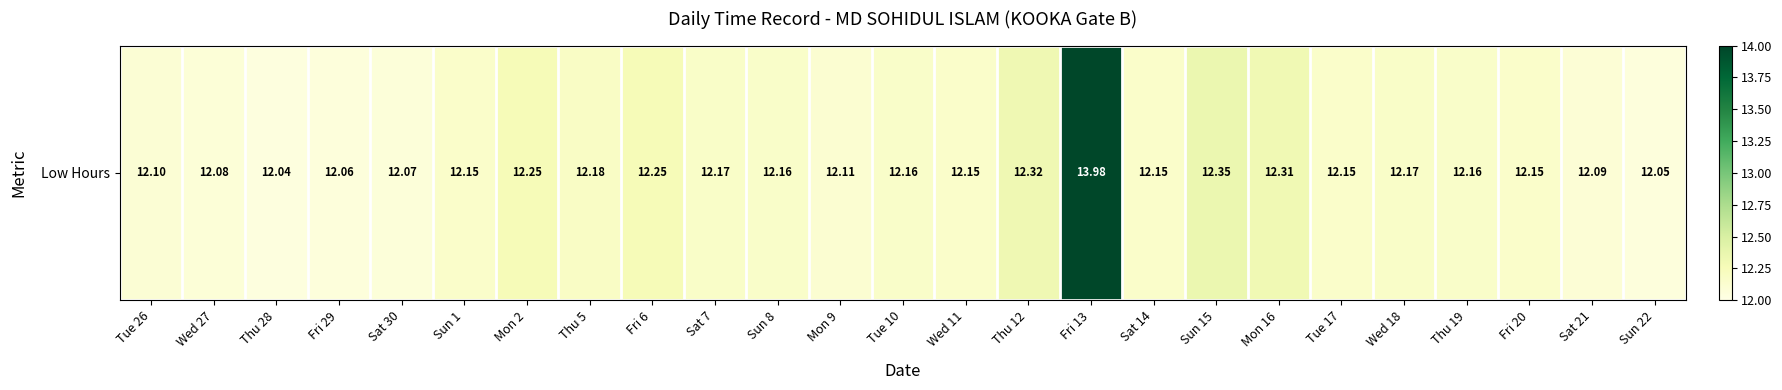

Rank the categories by value from highest to lowest.

Fri 13, Sun 15, Thu 12, Mon 16, Mon 2, Fri 6, Thu 5, Sat 7, Wed 18, Sun 8, Tue 10, Thu 19, Sun 1, Wed 11, Sat 14, Tue 17, Fri 20, Mon 9, Tue 26, Sat 21, Wed 27, Sat 30, Fri 29, Sun 22, Thu 28